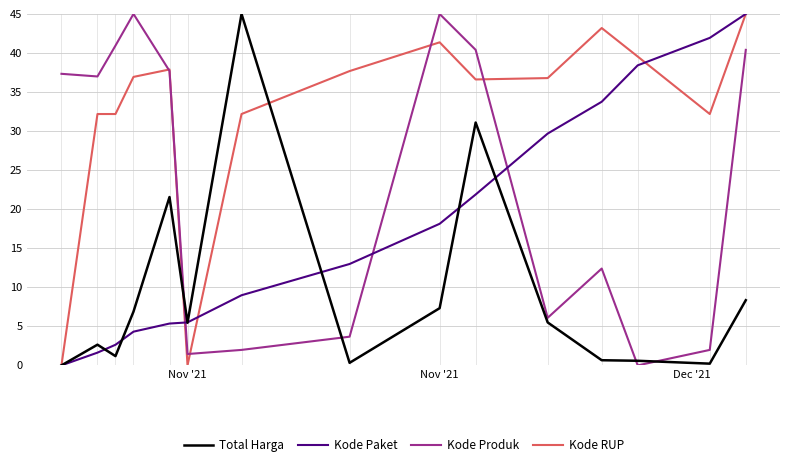

True or false: Kode Paket and Kode Produk cross at least once.

True